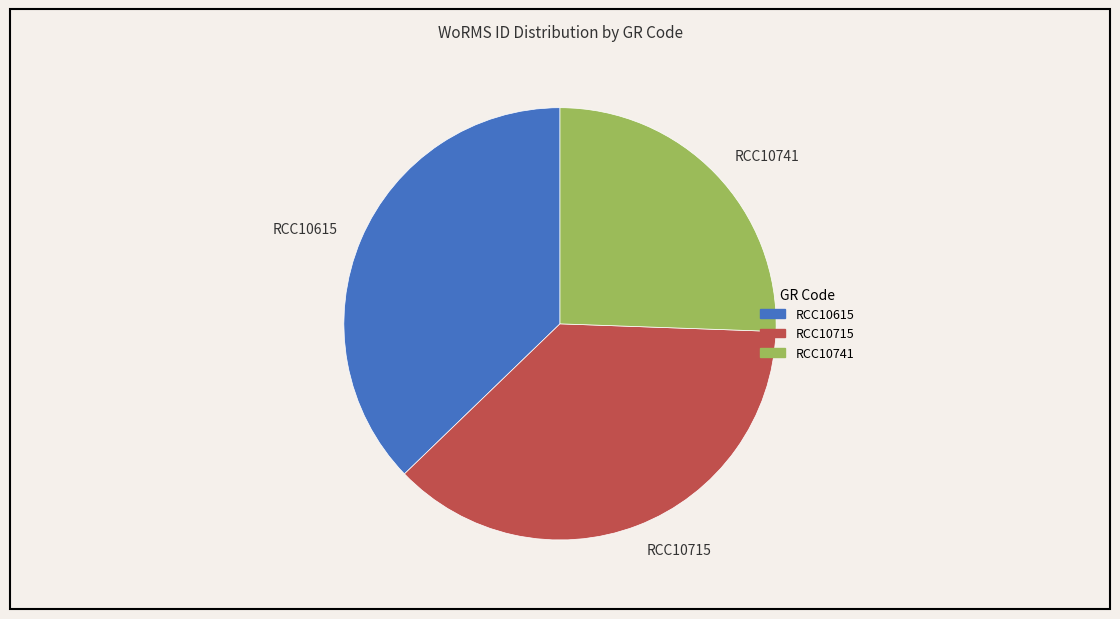

Does RCC10715 account for over 50% of the chart?

No